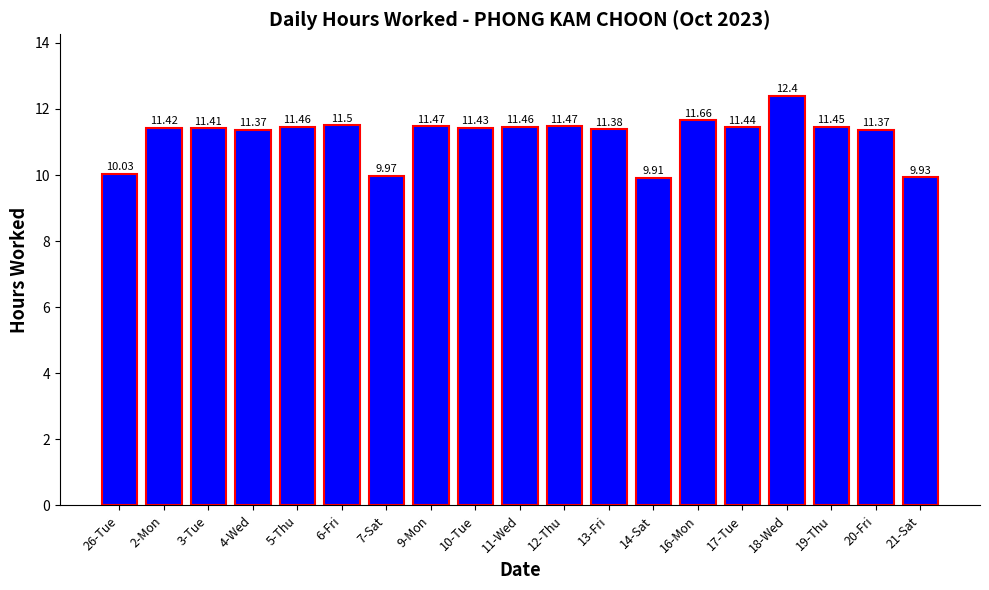

At which label does the data first exceed 11?

2-Mon